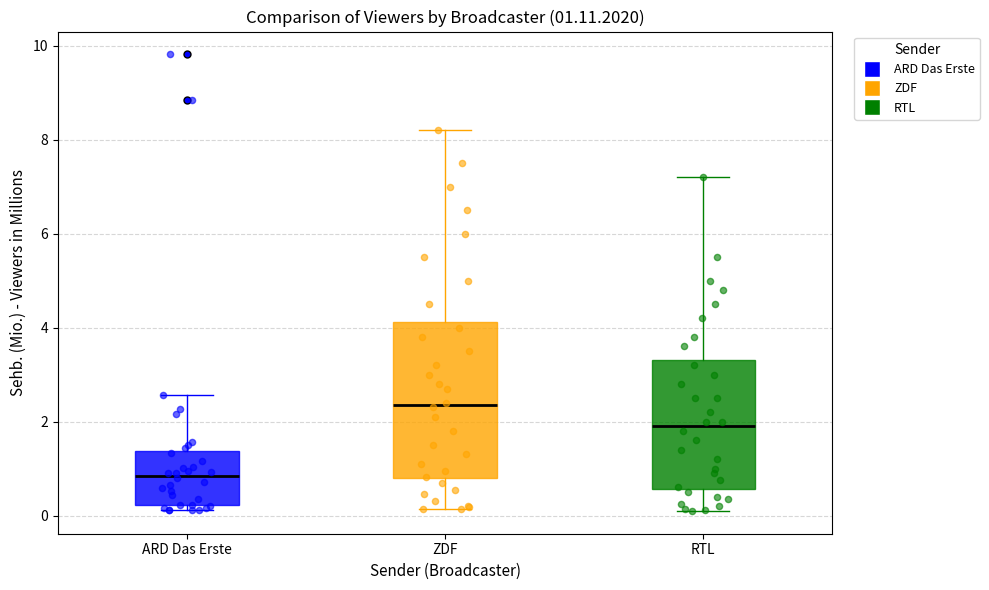

Comparing the boxes themselves (not the whiskers), which one is the tallest?

ZDF